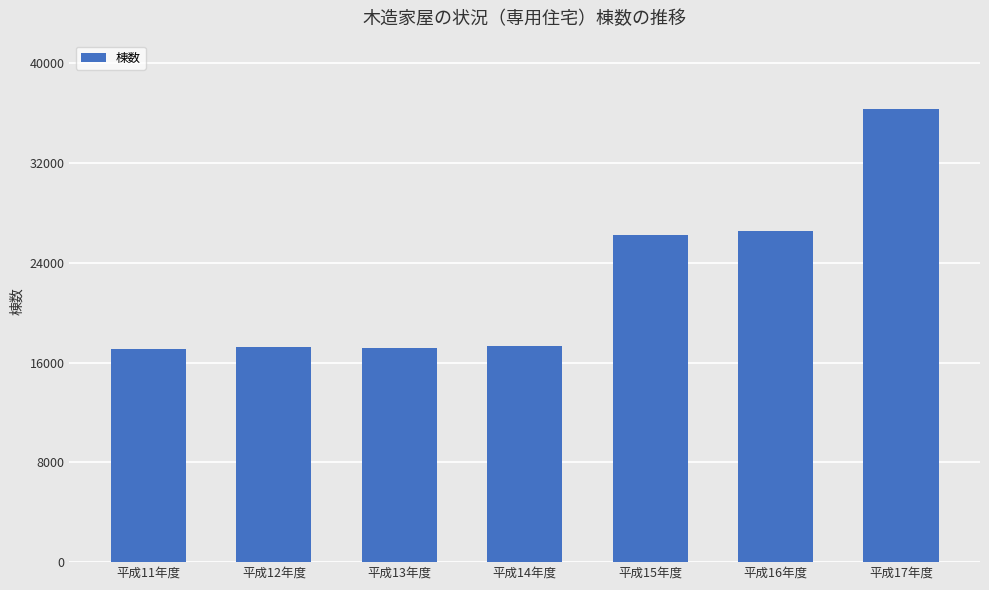

Where is the data nearest to the value 26612?

平成16年度